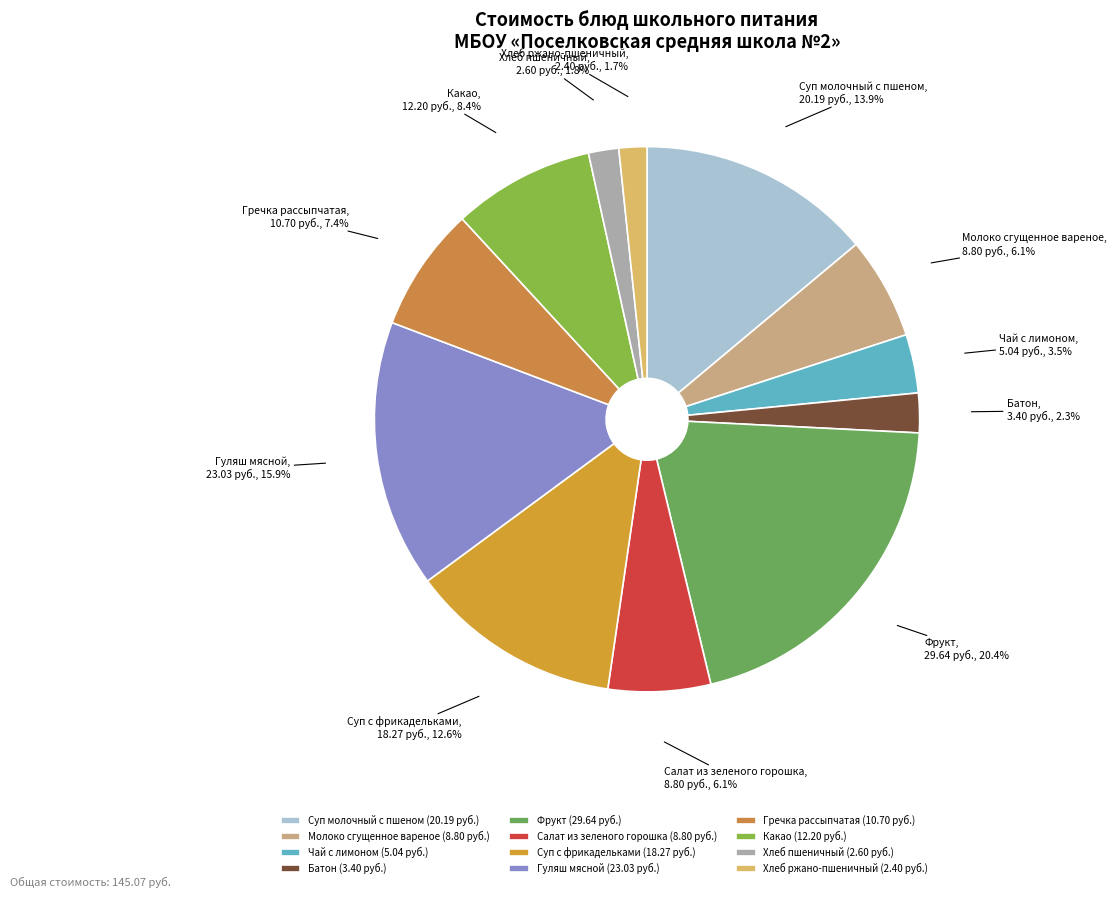

Is there any slice that represents more than half of the pie?

No